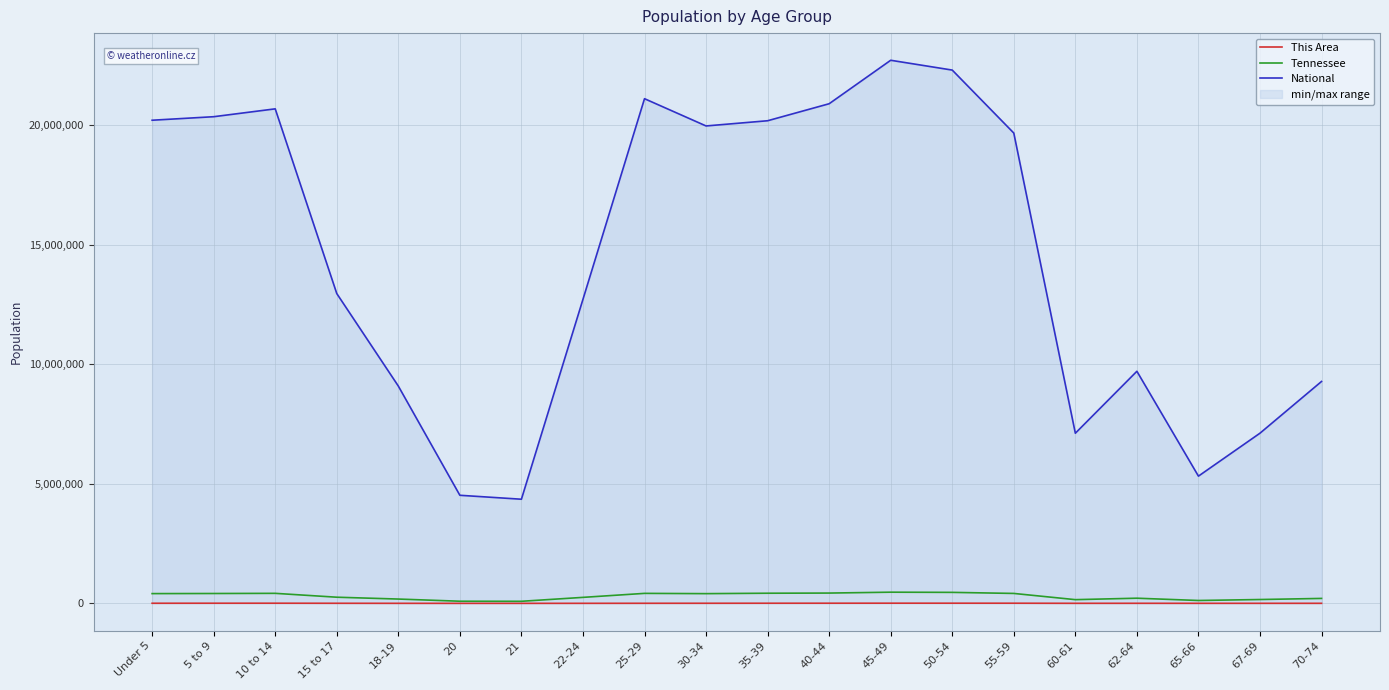

Between 45-49 and 5 to 9, which is larger?

45-49